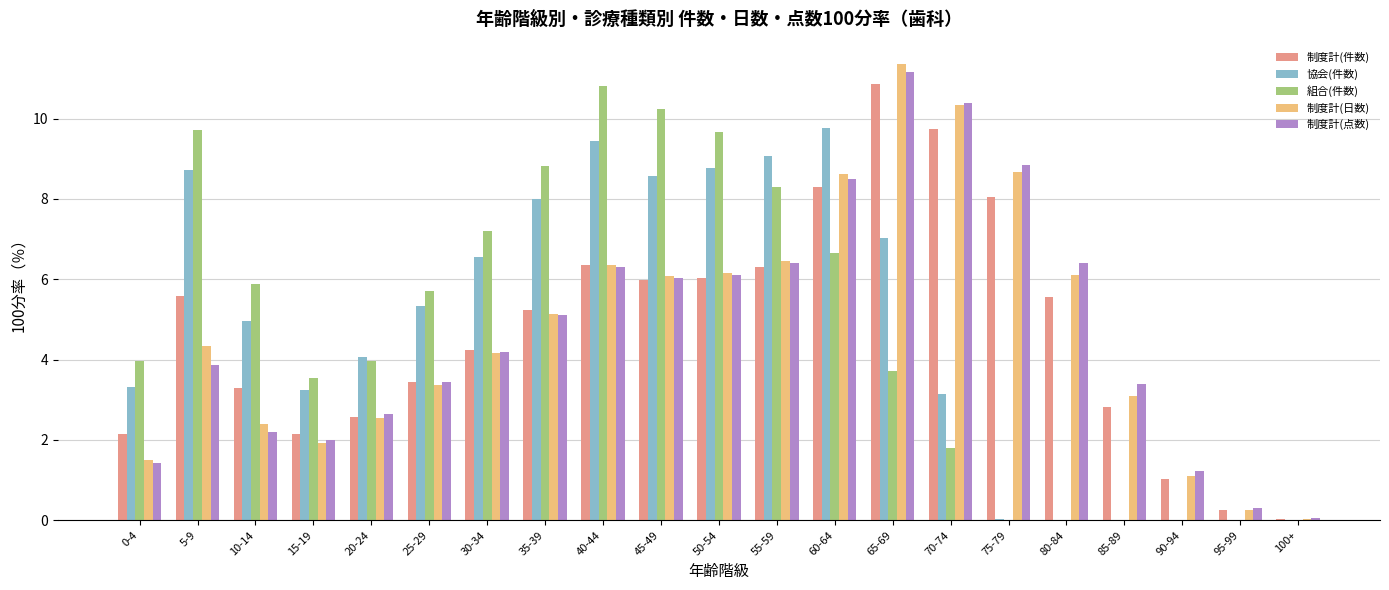

What is the sum of the 制度計(件数) values at 90-94 and 25-29?

4.4